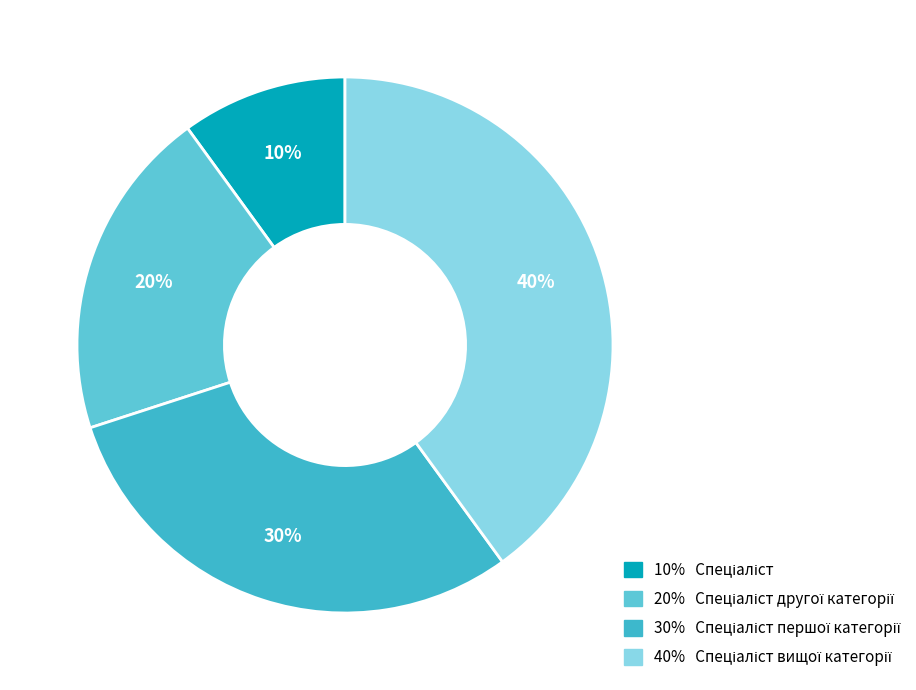

How many slices are in this pie chart?

4